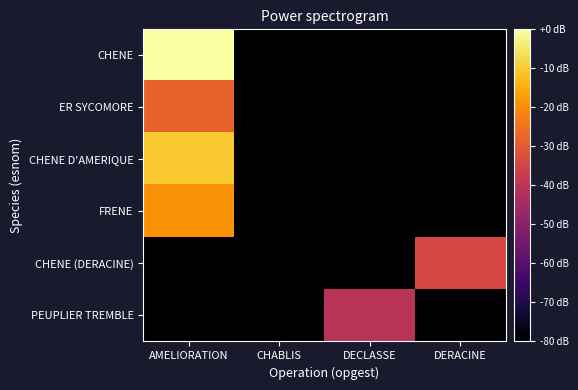

Reading right to left, transcribe all the data shown in this chart.

CHENE: DERACINE=-80.0	DECLASSE=-80.0	CHABLIS=-80.0	AMELIORATION=0.0
ER SYCOMORE: DERACINE=-80.0	DECLASSE=-80.0	CHABLIS=-80.0	AMELIORATION=-28.3
CHENE D'AMERIQUE: DERACINE=-80.0	DECLASSE=-80.0	CHABLIS=-80.0	AMELIORATION=-10.3
FRENE: DERACINE=-80.0	DECLASSE=-80.0	CHABLIS=-80.0	AMELIORATION=-19.3
CHENE (DERACINE): DERACINE=-34.1	DECLASSE=-80.0	CHABLIS=-80.0	AMELIORATION=-80.0
PEUPLIER TREMBLE: DERACINE=-80.0	DECLASSE=-40.8	CHABLIS=-80.0	AMELIORATION=-80.0